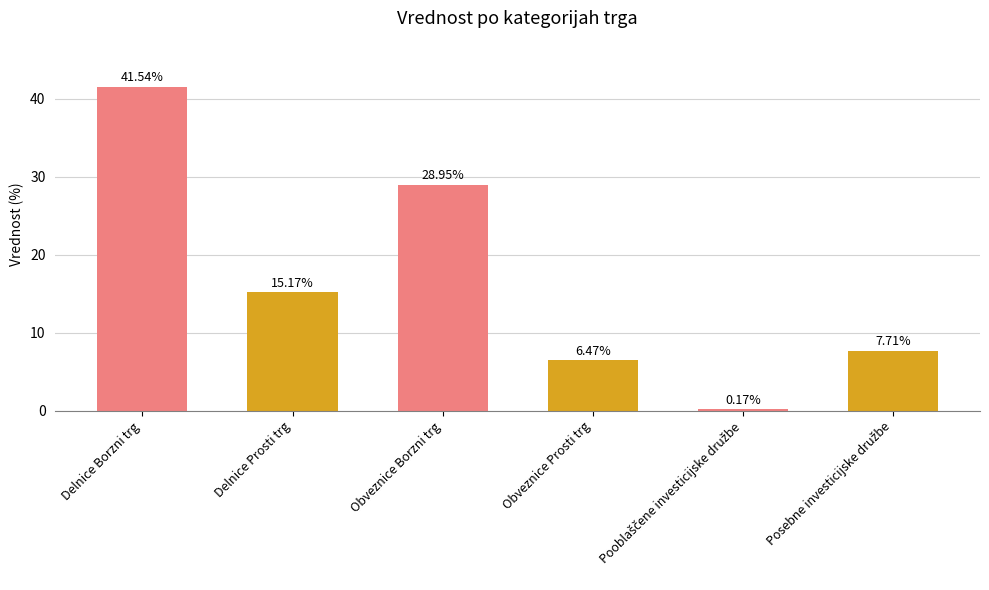

What is the difference between the second highest and minimum values?

28.8